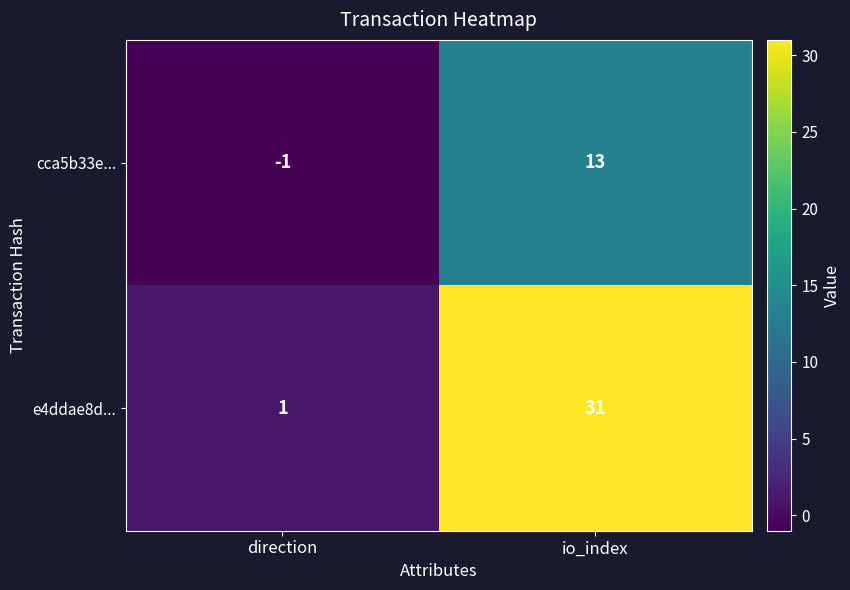

The value of e4ddae8d... at io_index is 53. True or false?

False